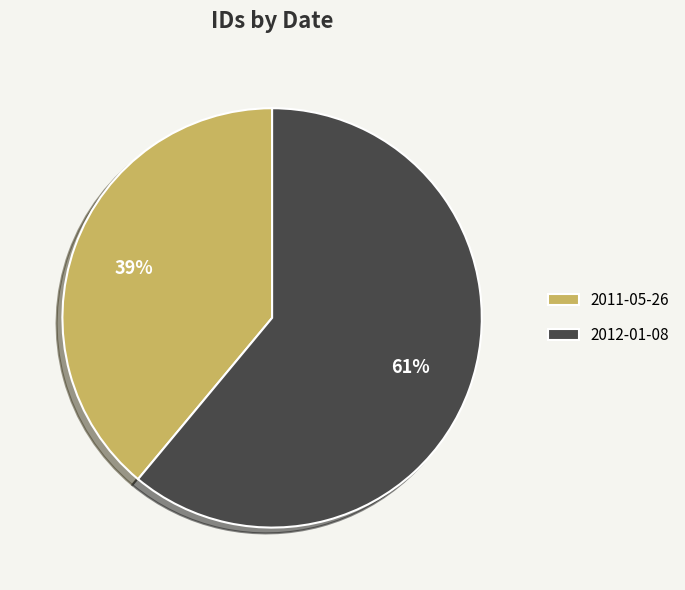

Does any single category account for the majority?

Yes